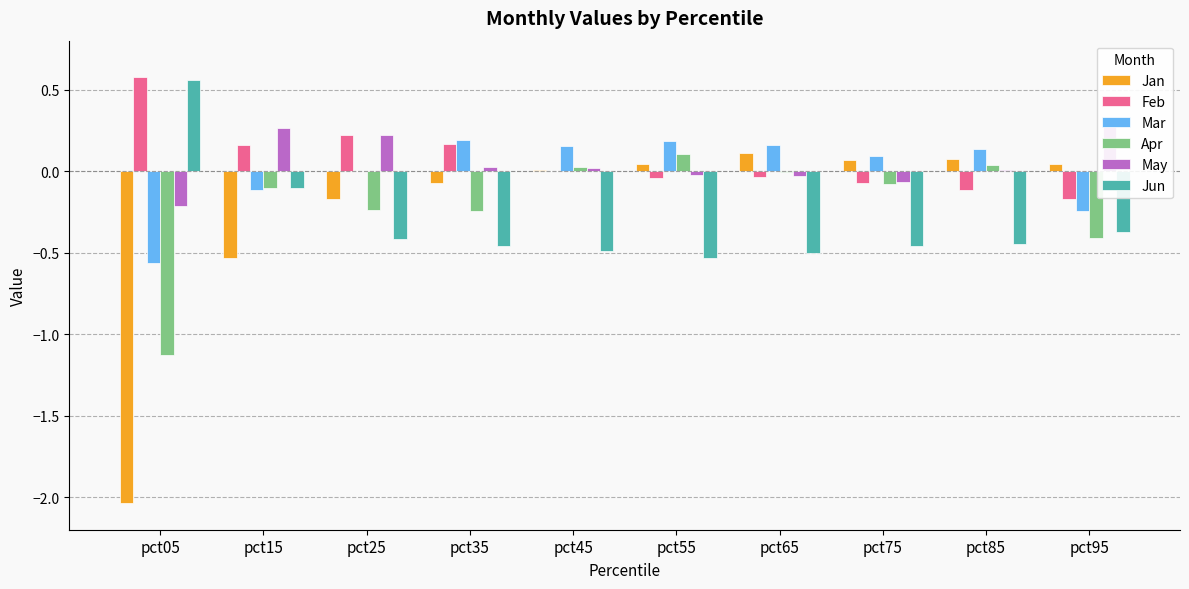

Reading left to right, transcribe all the data shown in this chart.

Jan: -2.0	-0.5	-0.2	-0.1	0.0	0.0	0.1	0.1	0.1	0.0
Feb: 0.6	0.2	0.2	0.2	0.0	-0.0	-0.0	-0.1	-0.1	-0.2
Mar: -0.6	-0.1	-0.0	0.2	0.2	0.2	0.2	0.1	0.1	-0.2
Apr: -1.1	-0.1	-0.2	-0.2	0.0	0.1	-0.0	-0.1	0.0	-0.4
May: -0.2	0.3	0.2	0.0	0.0	-0.0	-0.0	-0.1	0.0	0.3
Jun: 0.6	-0.1	-0.4	-0.5	-0.5	-0.5	-0.5	-0.5	-0.4	-0.4